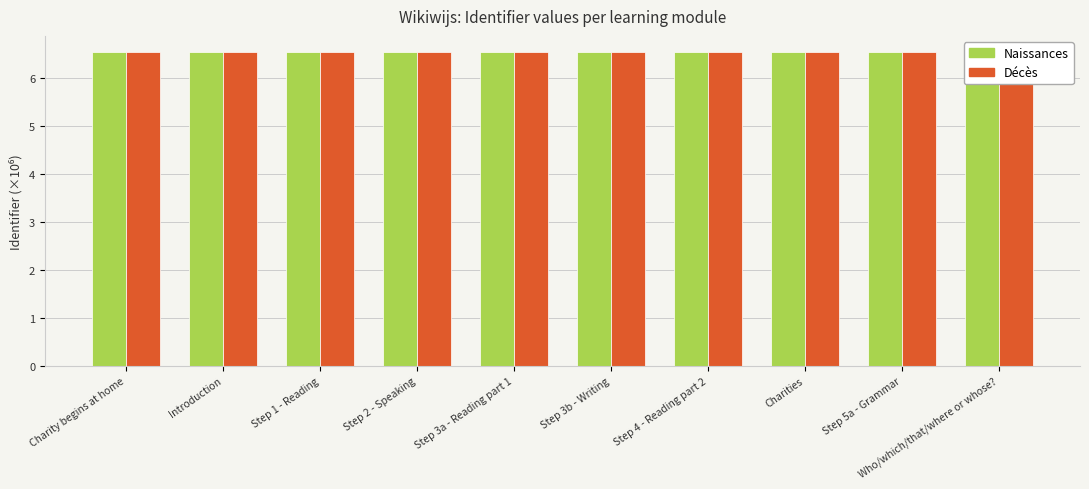

What is the value of the Décès bar at the 5th from the left?

6.5